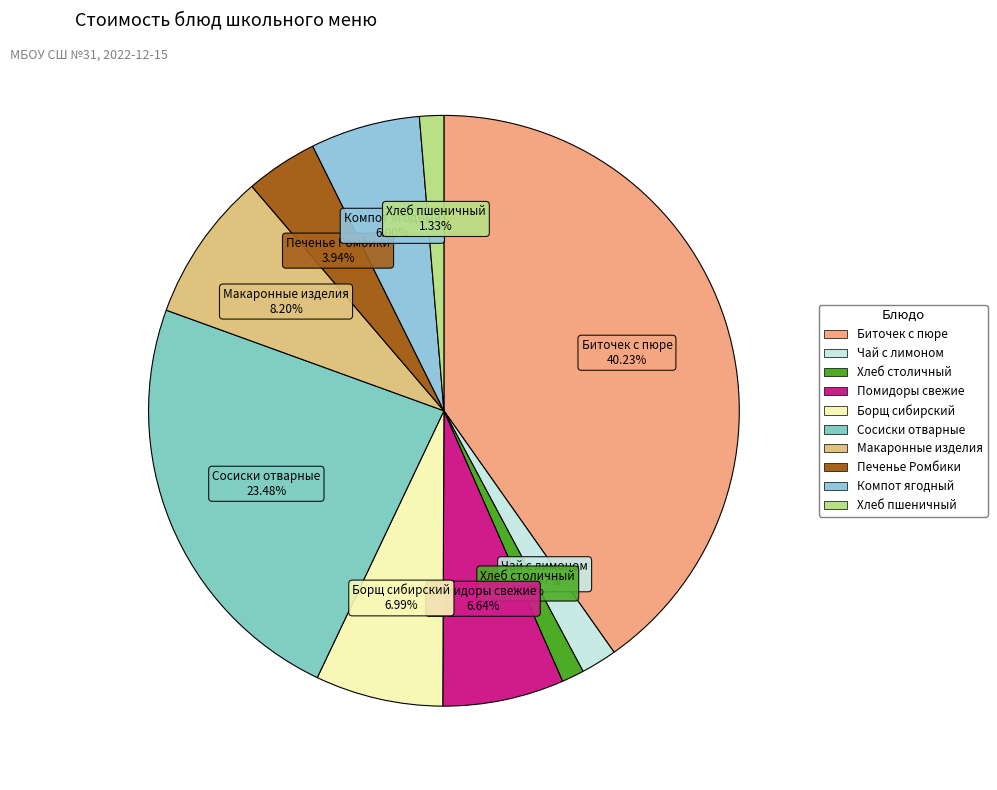

To the nearest percent, what is the average slice percentage?

10%